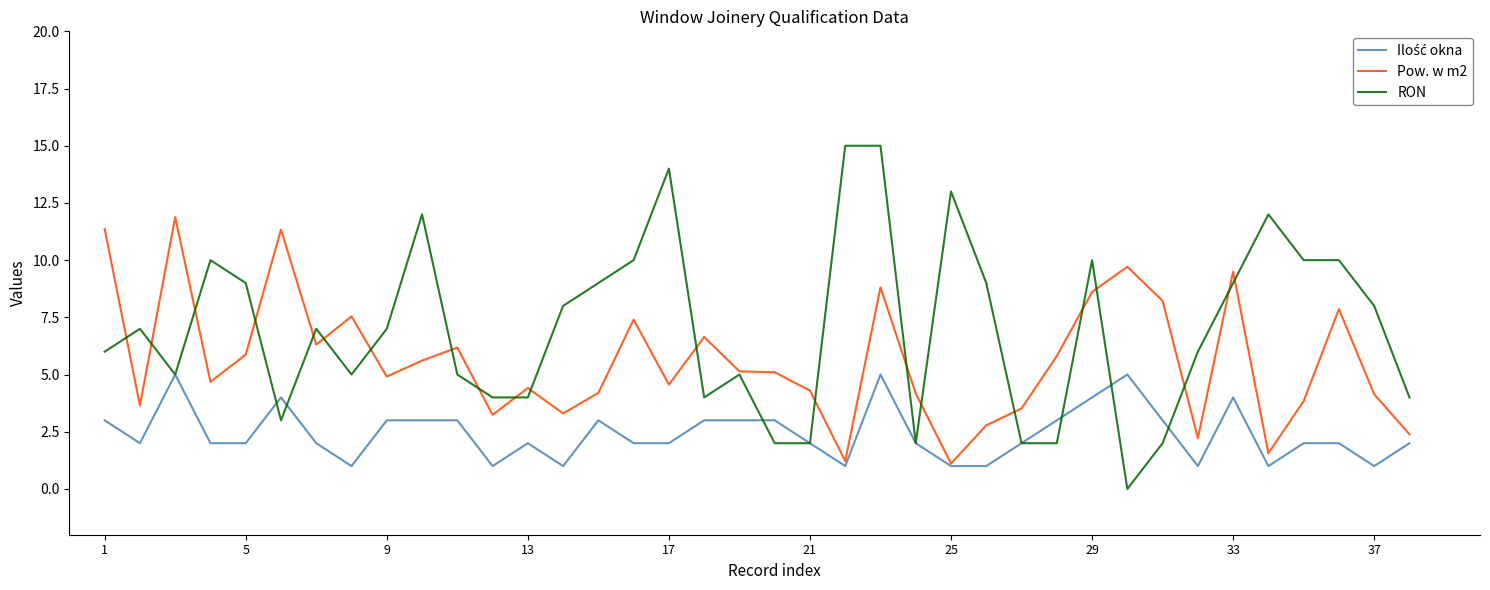

Which series has the largest total across all categories?

RON